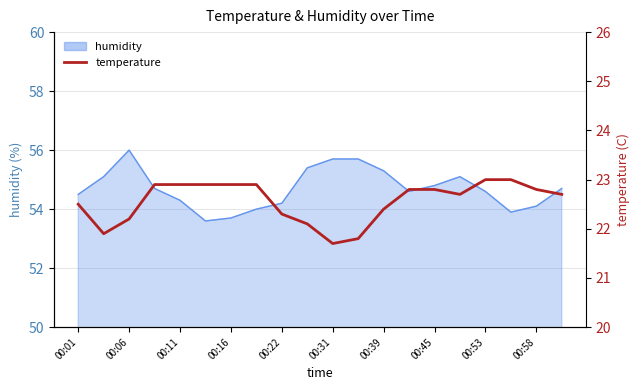

How many values are below 22?

3